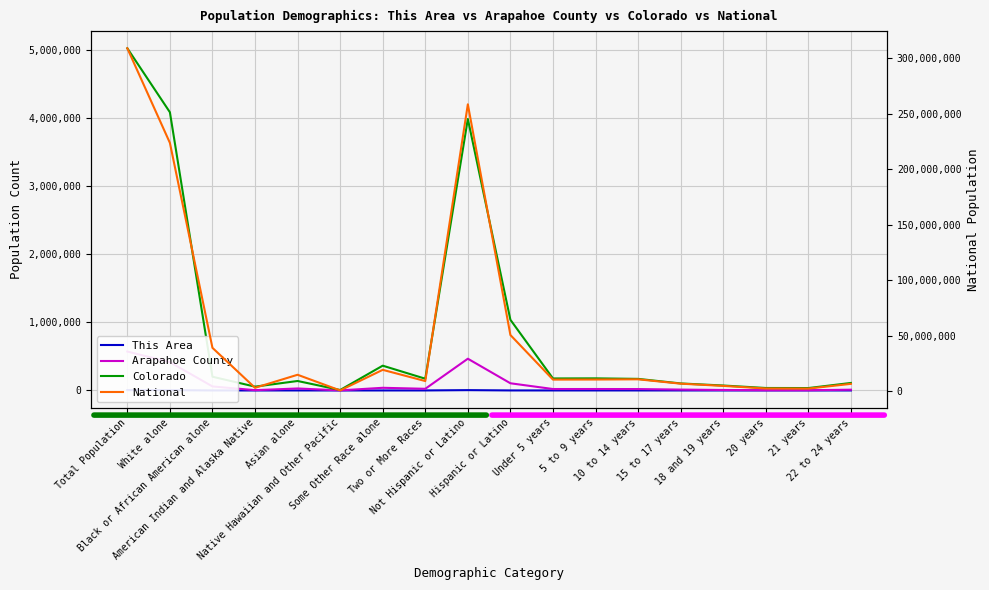

Reading right to left, transcribe all the data shown in this chart.

This Area: 22 to 24 years=57	21 years=8	20 years=20	18 and 19 years=55	15 to 17 years=141	10 to 14 years=213	5 to 9 years=151	Under 5 years=114	Hispanic or Latino=210	Not Hispanic or Latino=4672	Two or More Races=94	Some Other Race alone=25	Native Hawaiian and Other Pacific=0	Asian alone=162	American Indian and Alaska Native=15	Black or African American alone=49	White alone=4537	Total Population=4882
Arapahoe County: 22 to 24 years=11182	21 years=3248	20 years=3277	18 and 19 years=6990	15 to 17 years=12827	10 to 14 years=20559	5 to 9 years=21088	Under 5 years=20972	Hispanic or Latino=105522	Not Hispanic or Latino=466481	Two or More Races=24357	Some Other Race alone=39049	Native Hawaiian and Other Pacific=1140	Asian alone=29077	American Indian and Alaska Native=4363	Black or African American alone=59058	White alone=415910	Total Population=572003
Colorado: 22 to 24 years=110263	21 years=35258	20 years=36244	18 and 19 years=72590	15 to 17 years=103140	10 to 14 years=170192	5 to 9 years=177782	Under 5 years=176361	Hispanic or Latino=1038687	Not Hispanic or Latino=3990509	Two or More Races=172456	Some Other Race alone=364140	Native Hawaiian and Other Pacific=6623	Asian alone=139028	American Indian and Alaska Native=56010	Black or African American alone=201737	White alone=4089202	Total Population=5029196
National: 22 to 24 years=6482659	21 years=2223198	20 years=2308319	18 and 19 years=4647457	15 to 17 years=6656209	10 to 14 years=10579862	5 to 9 years=10389638	Under 5 years=10319427	Hispanic or Latino=50477594	Not Hispanic or Latino=258267944	Two or More Races=9009073	Some Other Race alone=19107368	Native Hawaiian and Other Pacific=540013	Asian alone=14674252	American Indian and Alaska Native=2932248	Black or African American alone=38929319	White alone=223553265	Total Population=308745538